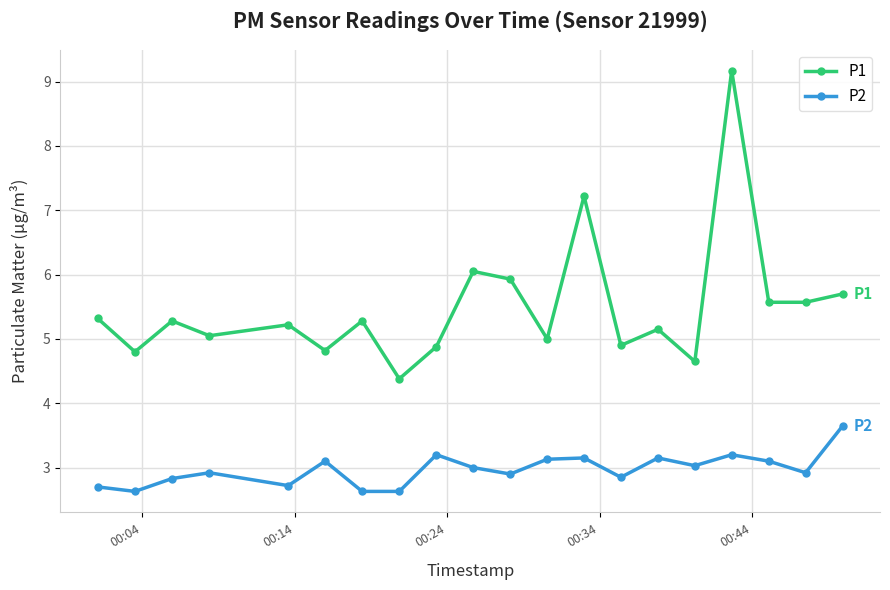

Which series has the largest range (max minus min)?

P1